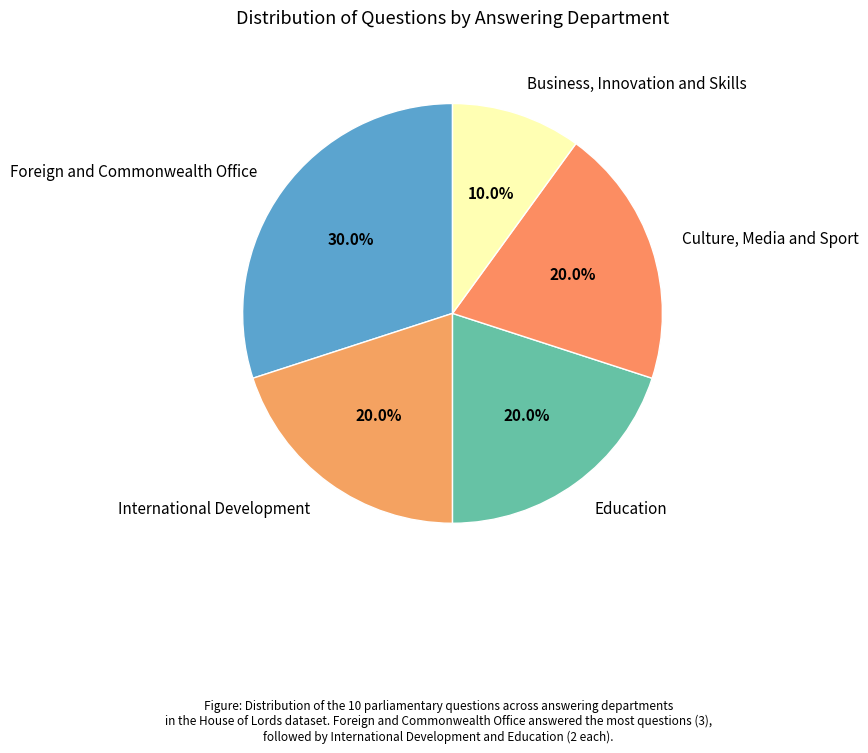

To the nearest percent, what percentage of the pie is Education?

20%